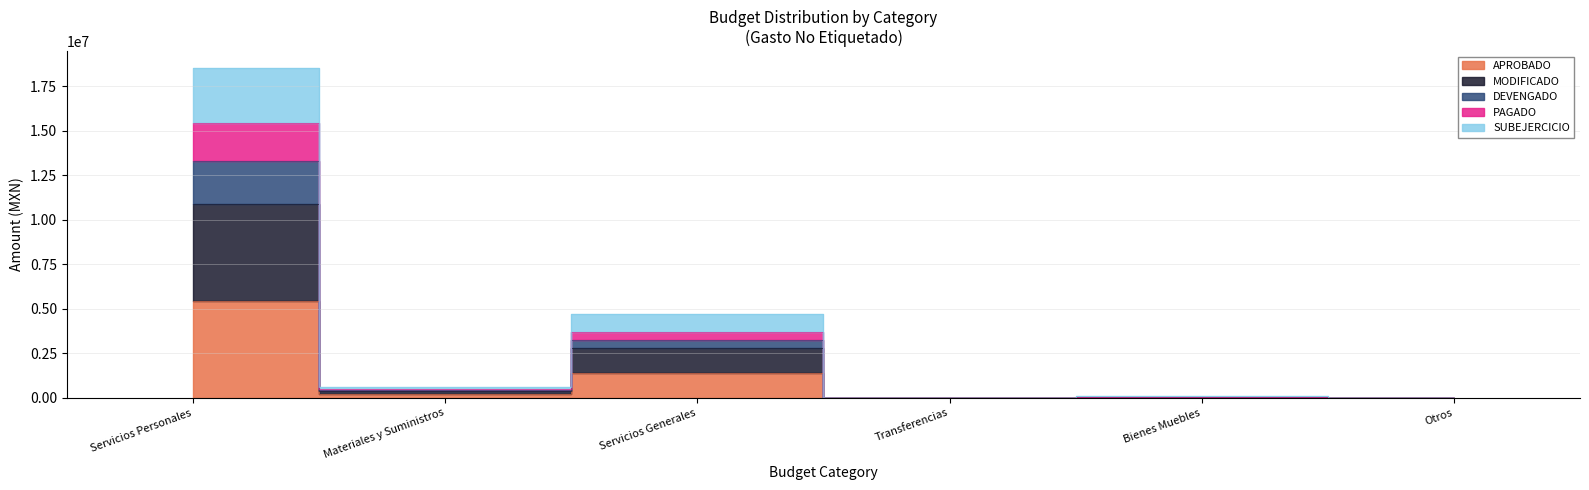

True or false: DEVENGADO and APROBADO cross at least once.

False